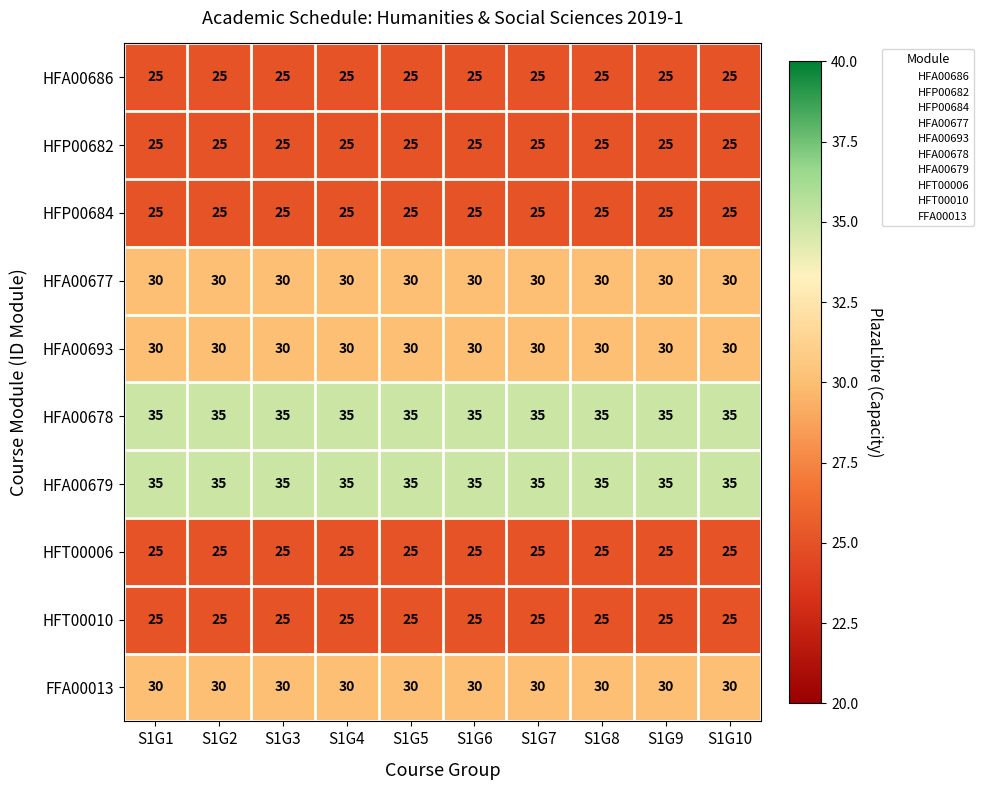

What is the minimum value shown in the chart?

25